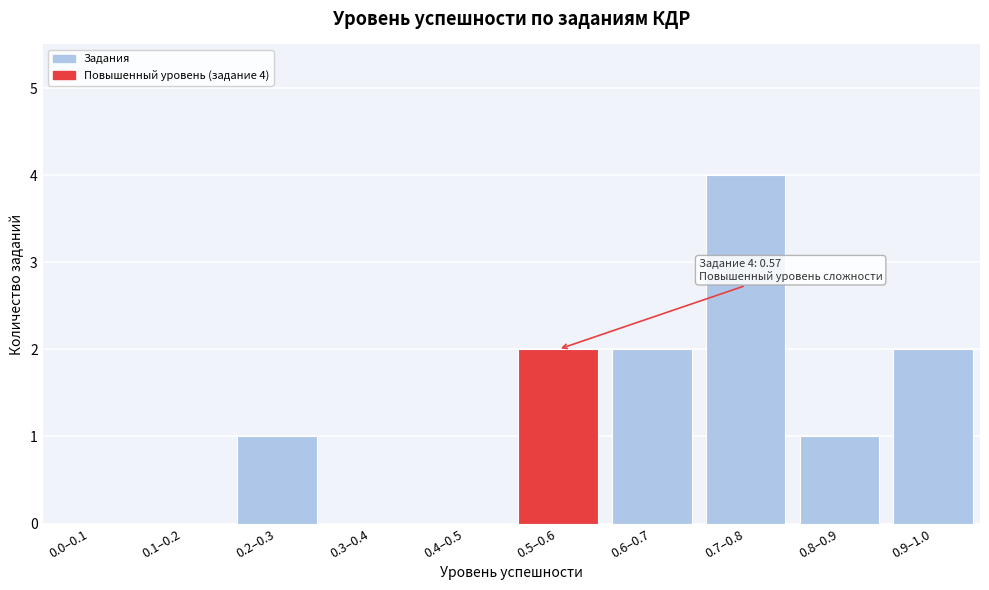

Which category has the highest value across all series?

0.7–0.8